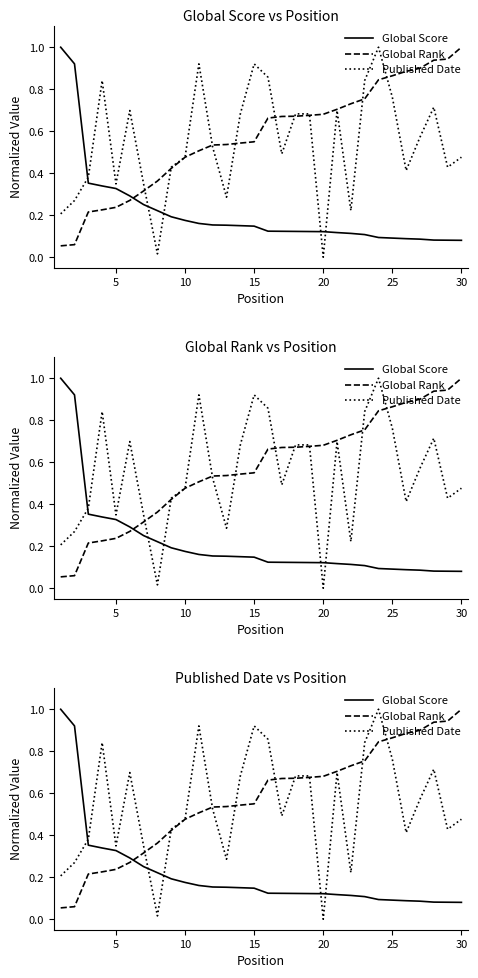

Reading left to right, transcribe all the data shown in this chart.

Global Score: 1.0	0.9	0.4	0.3	0.3	0.3	0.3	0.2	0.2	0.2	0.2	0.2	0.2	0.2	0.1	0.1	0.1	0.1	0.1	0.1	0.1	0.1	0.1	0.1	0.1	0.1	0.1	0.1	0.1	0.1
Global Rank: 0.1	0.1	0.2	0.2	0.2	0.3	0.3	0.4	0.4	0.5	0.5	0.5	0.5	0.5	0.5	0.7	0.7	0.7	0.7	0.7	0.7	0.7	0.8	0.8	0.9	0.9	0.9	0.9	0.9	1.0
Published Date: 0.2	0.3	0.4	0.8	0.3	0.7	0.3	0.0	0.4	0.5	0.9	0.5	0.3	0.7	0.9	0.9	0.5	0.7	0.7	0.0	0.7	0.2	0.8	1.0	0.8	0.4	0.6	0.7	0.4	0.5